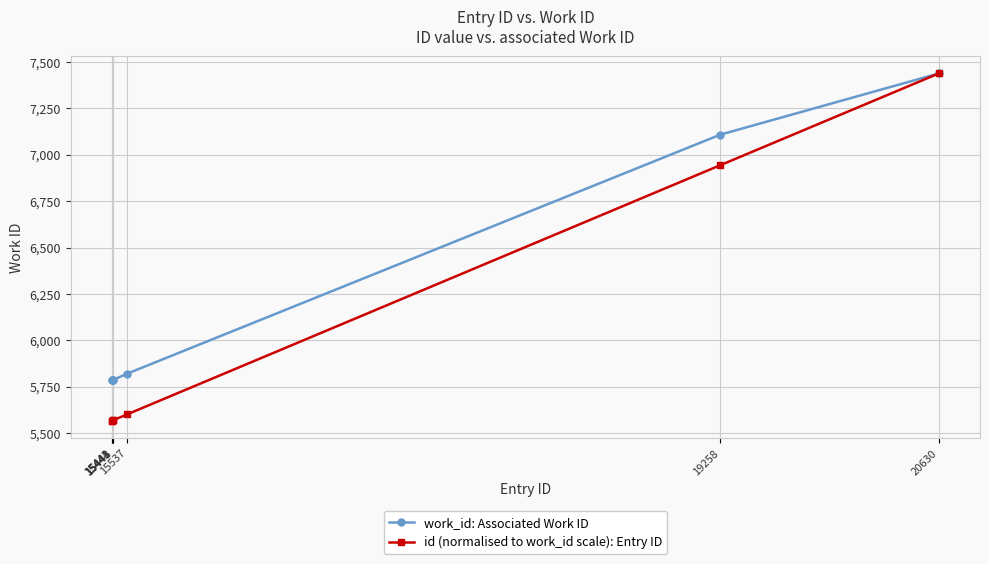

Read the id (normalised to work_id scale): Entry ID value at 15537.

5601.8